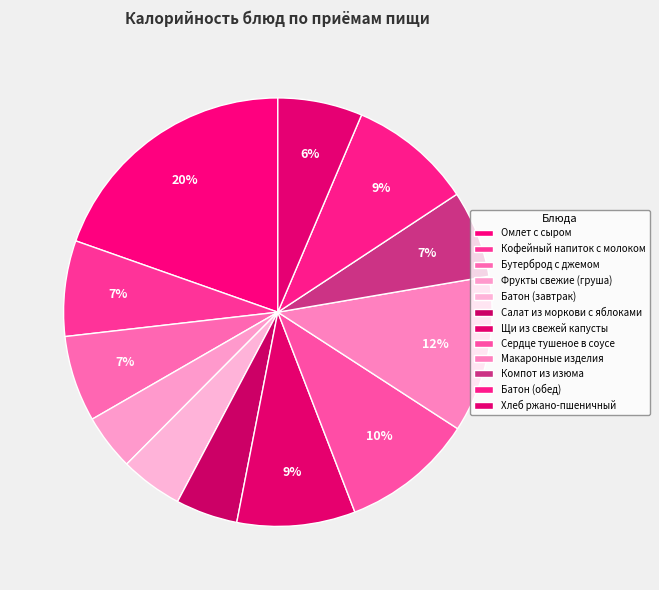

To the nearest percent, what percentage of the pie is Салат из моркови с яблоками?

5%